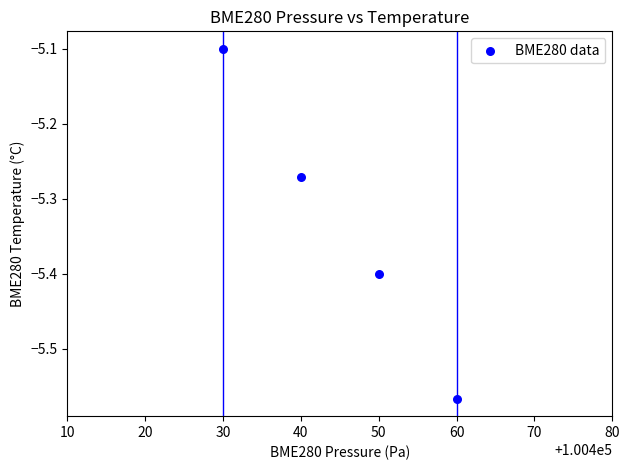

What is the range of X values (max minus min)?

30.0